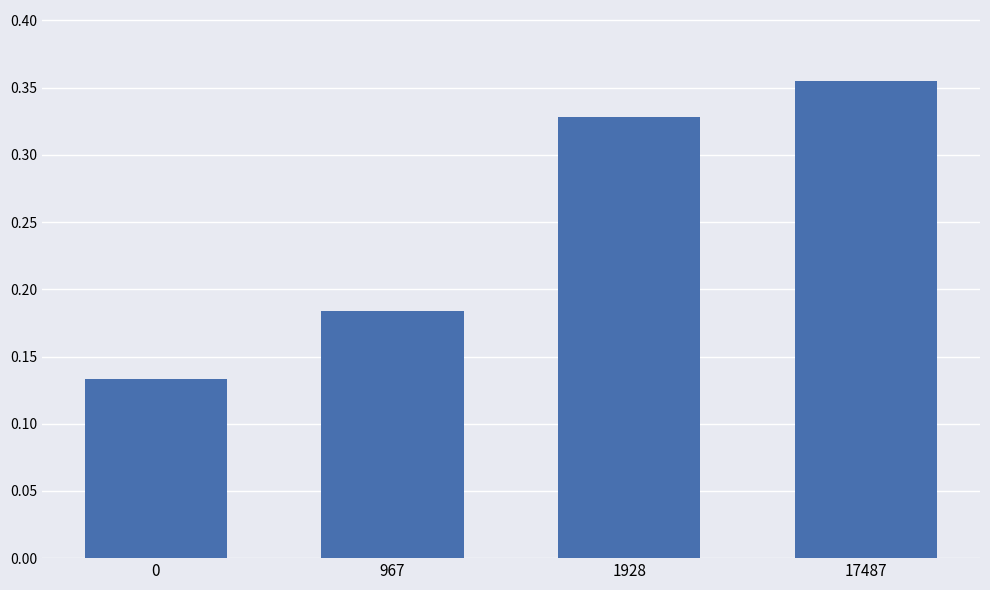

What is the sum of all values?

1.0